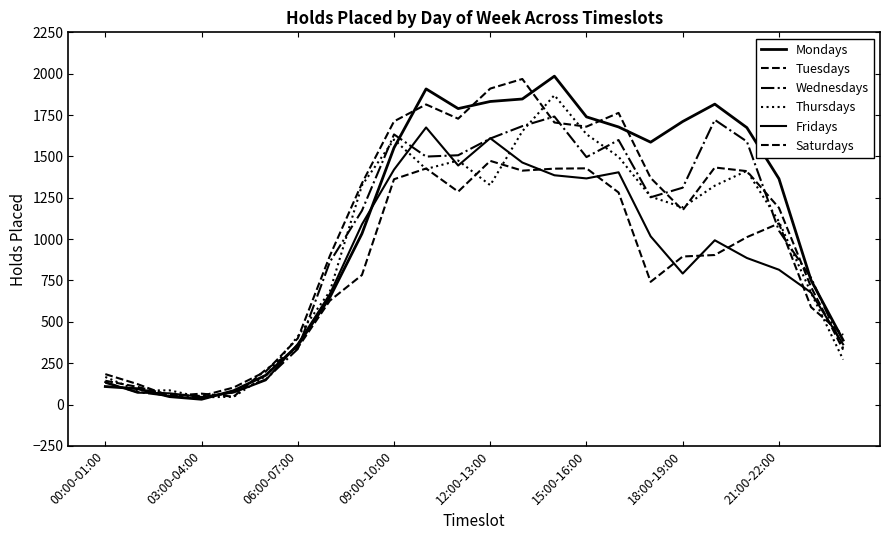

How many lines are shown in the chart?

6